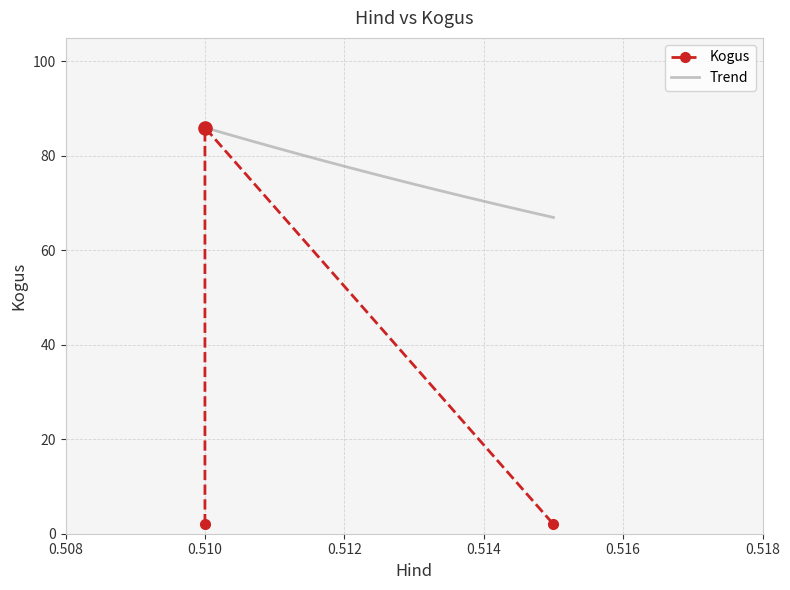

Approximately how many times larger is the value at 0.515 compared to 0.51?

1.0